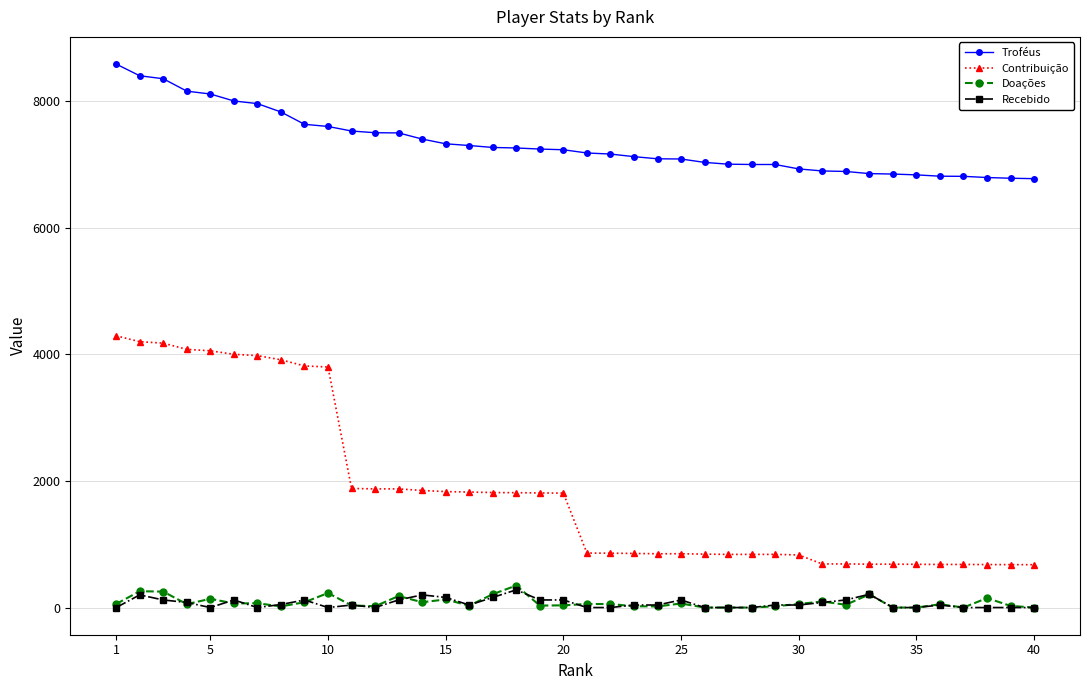

Which series has the largest total across all categories?

Troféus